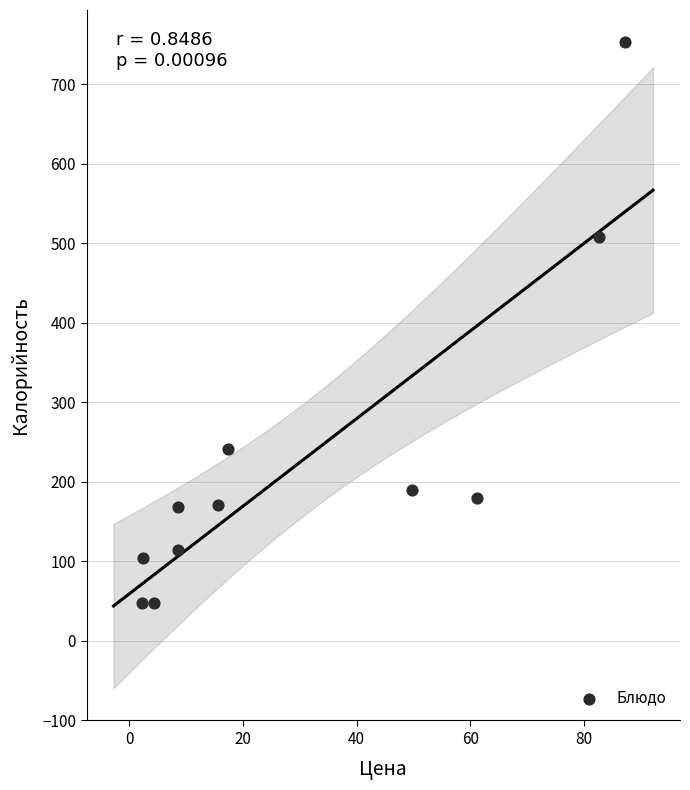

What is the range of Y values (max minus min)?

706